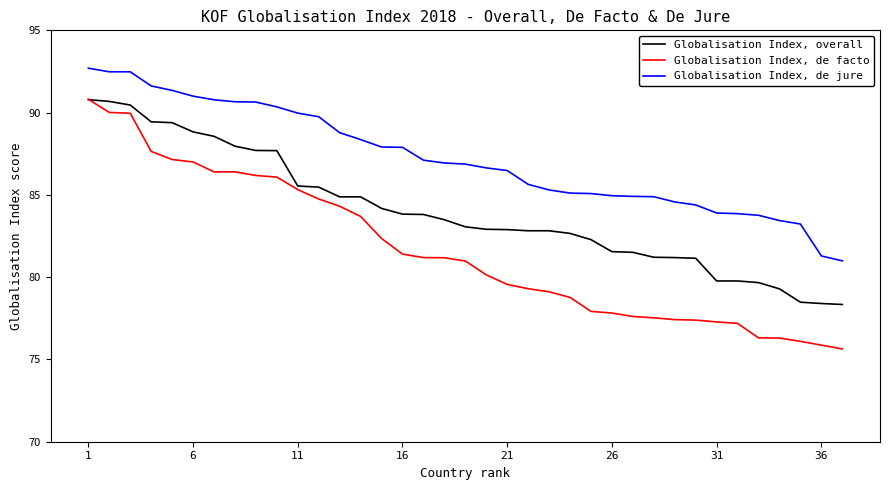

What is the minimum value shown in the chart?

75.6